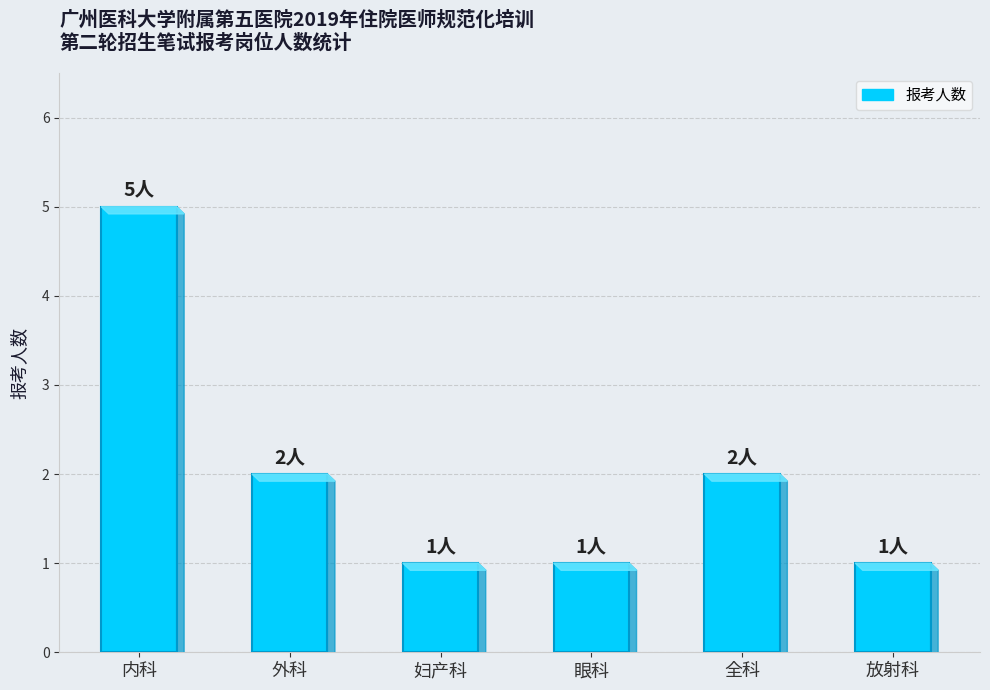

Reading right to left, what are all the values shown in this chart?

1	2	1	1	2	5